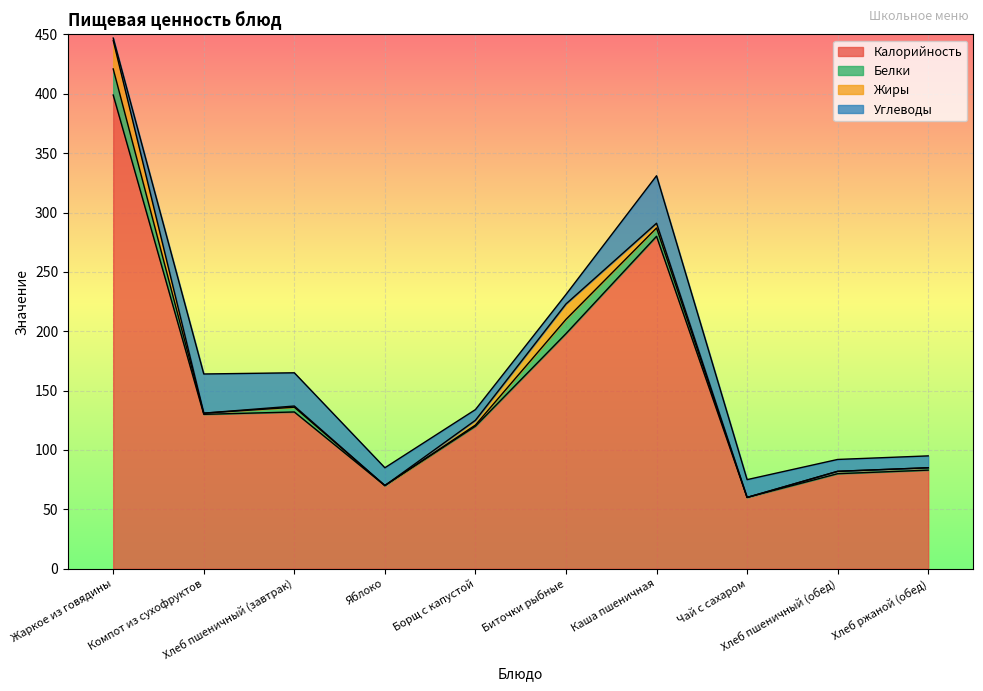

After their last crossing, which series has the higher values: Белки or Углеводы?

Углеводы